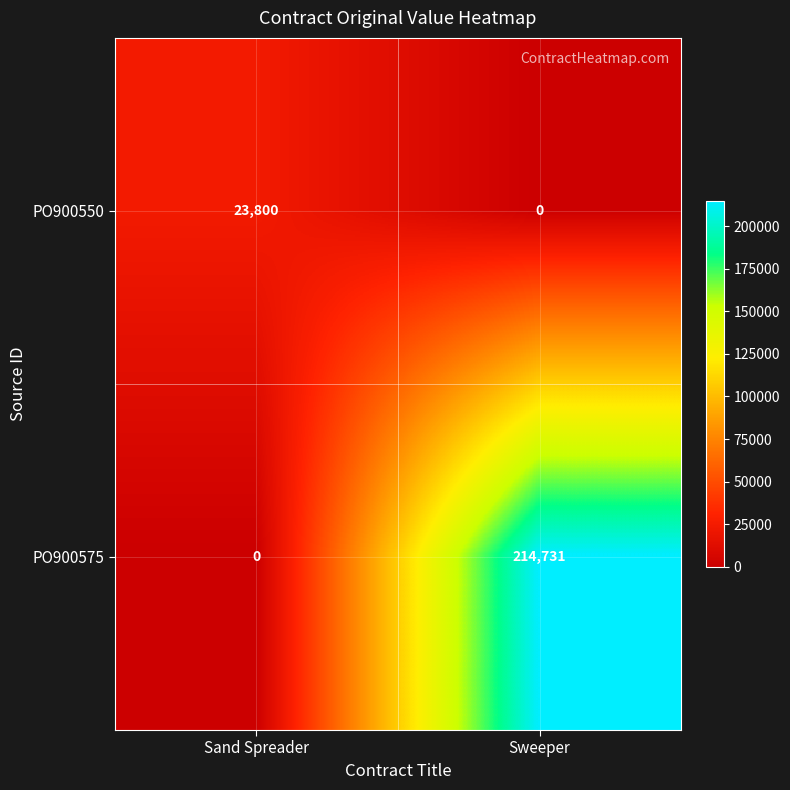

Reading right to left, extract all data points from this chart.

PO900550: 0	23800
PO900575: 214731	0